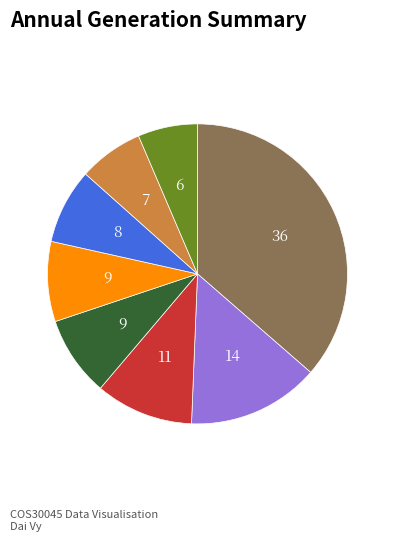

How many segments does this pie chart have?

8